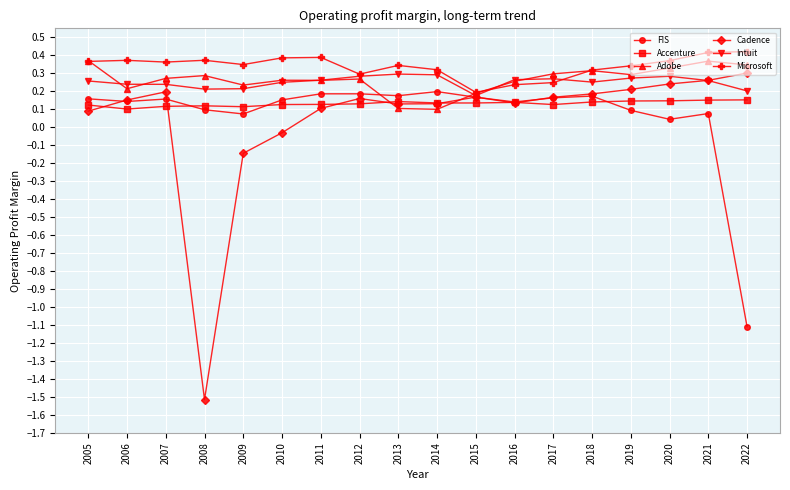

The Adobe series shows 0.4 at 2012. True or false?

False